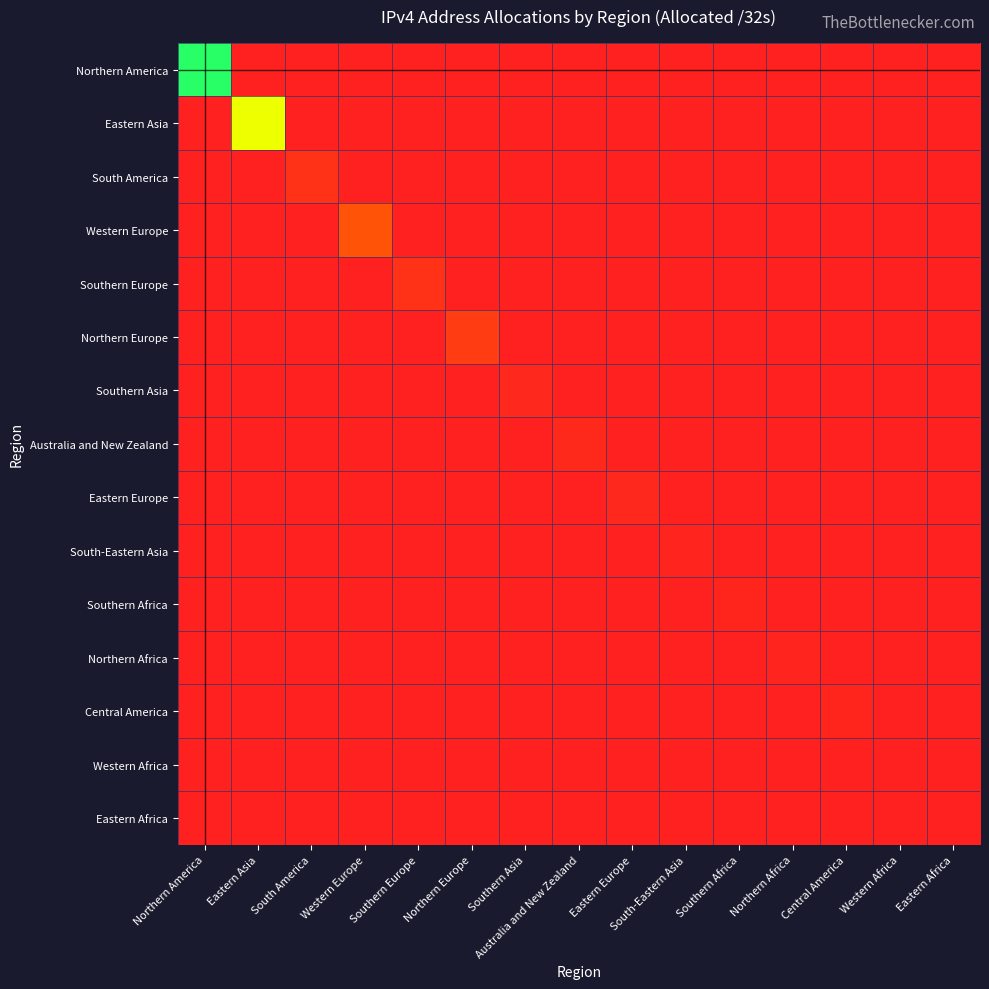

Rank the series at Southern Africa from highest to lowest value.

Southern Africa, Northern America, Eastern Asia, South America, Western Europe, Southern Europe, Northern Europe, Southern Asia, Australia and New Zealand, Eastern Europe, South-Eastern Asia, Northern Africa, Central America, Western Africa, Eastern Africa